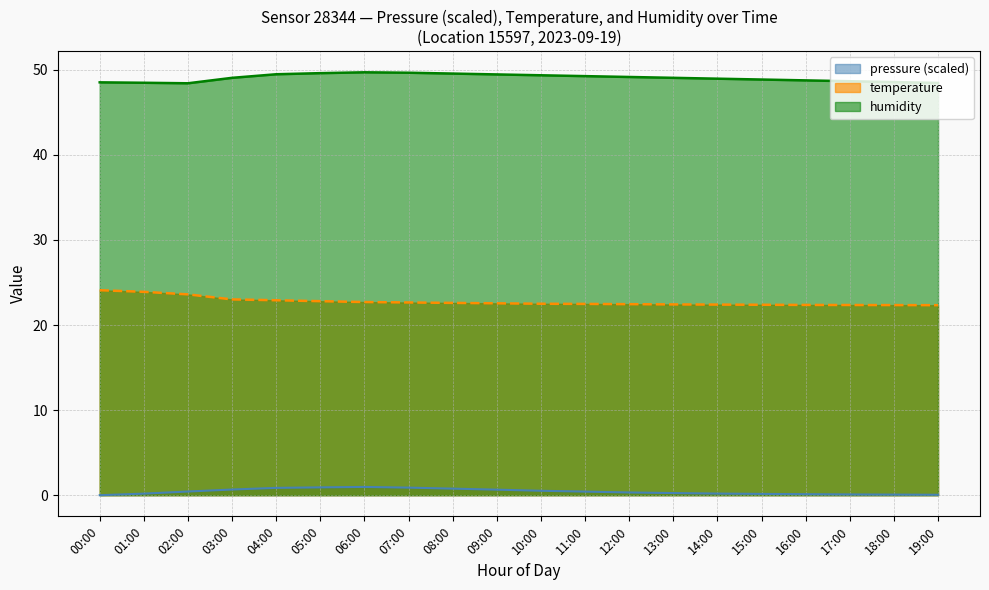

Rank the series by their maximum value, from lowest to highest.

pressure (scaled), temperature, humidity